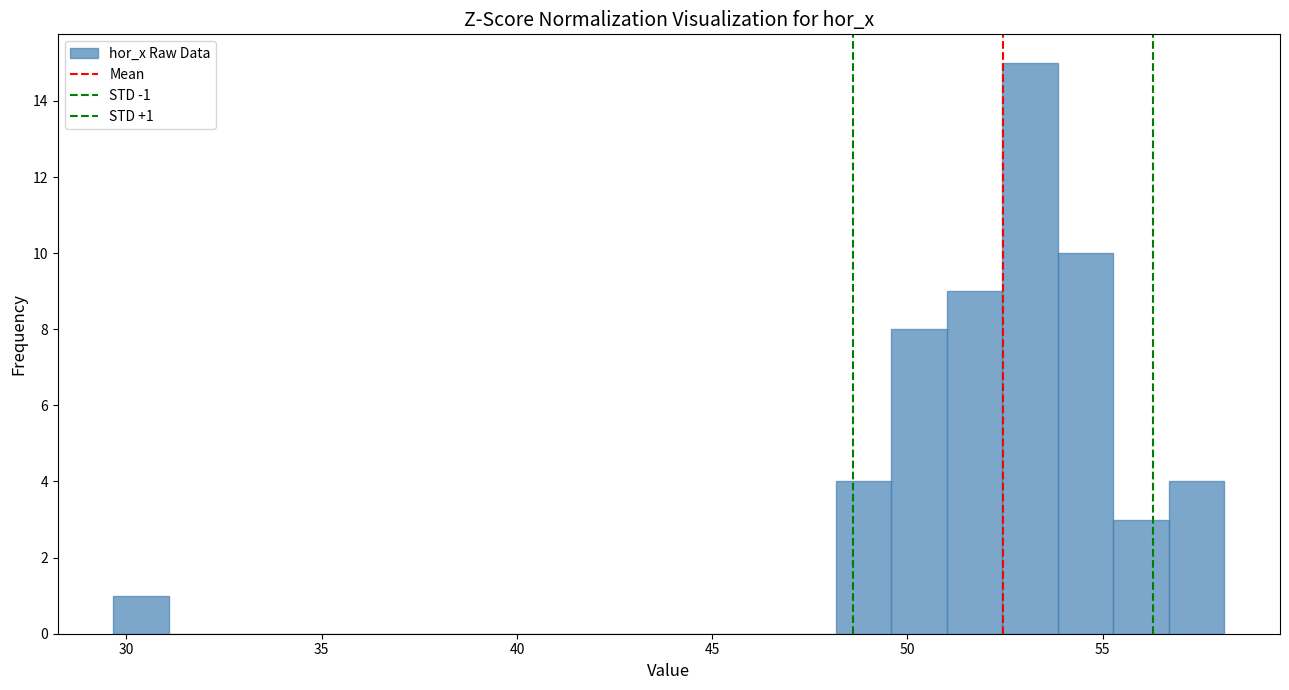

Around what value on the x-axis is the tallest bar? Give the approximate position of its centre, as read against the axis.

53.0